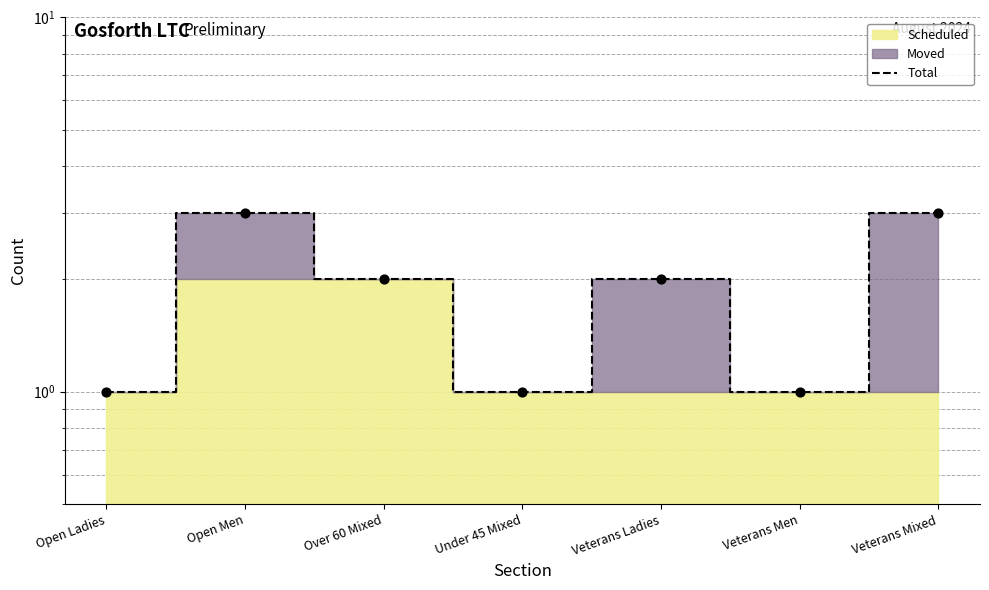

What is the ratio of the value at Veterans Mixed to the value at Veterans Men?

3.0